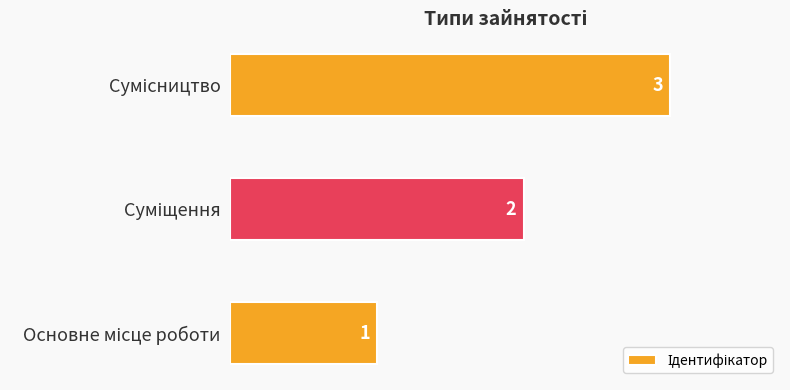

What is the sum of all values?

6